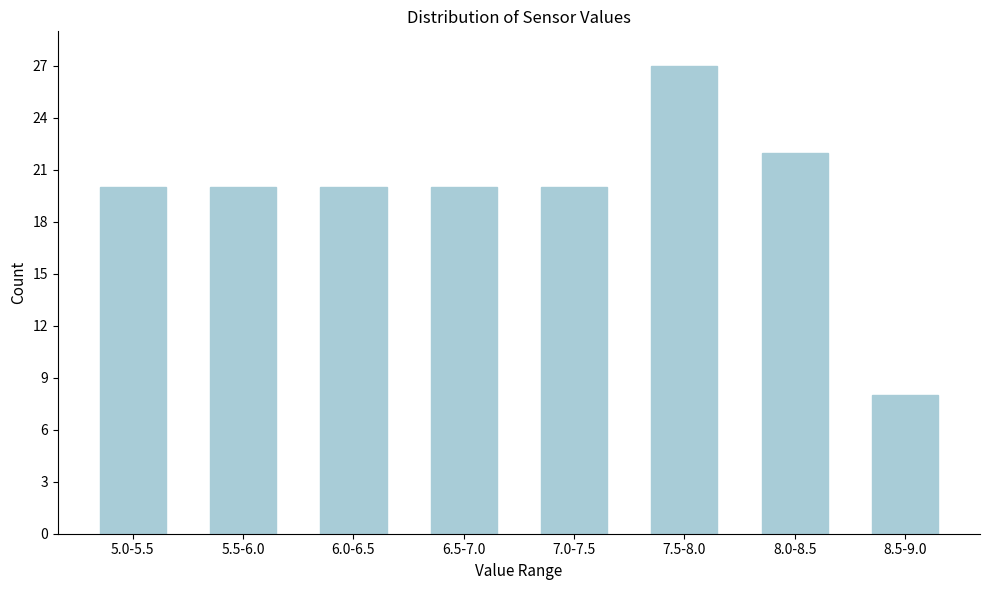

Reading left to right, list all the values displayed in this chart.

20	20	20	20	20	27	22	8